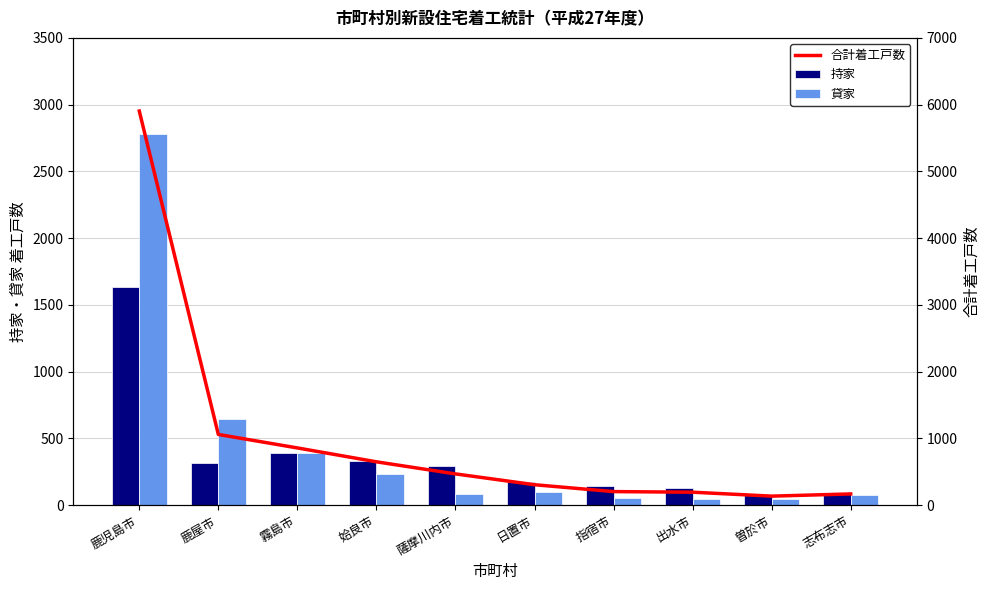

What is the difference between the 持家 values at 姶良市 and 指宿市?

188